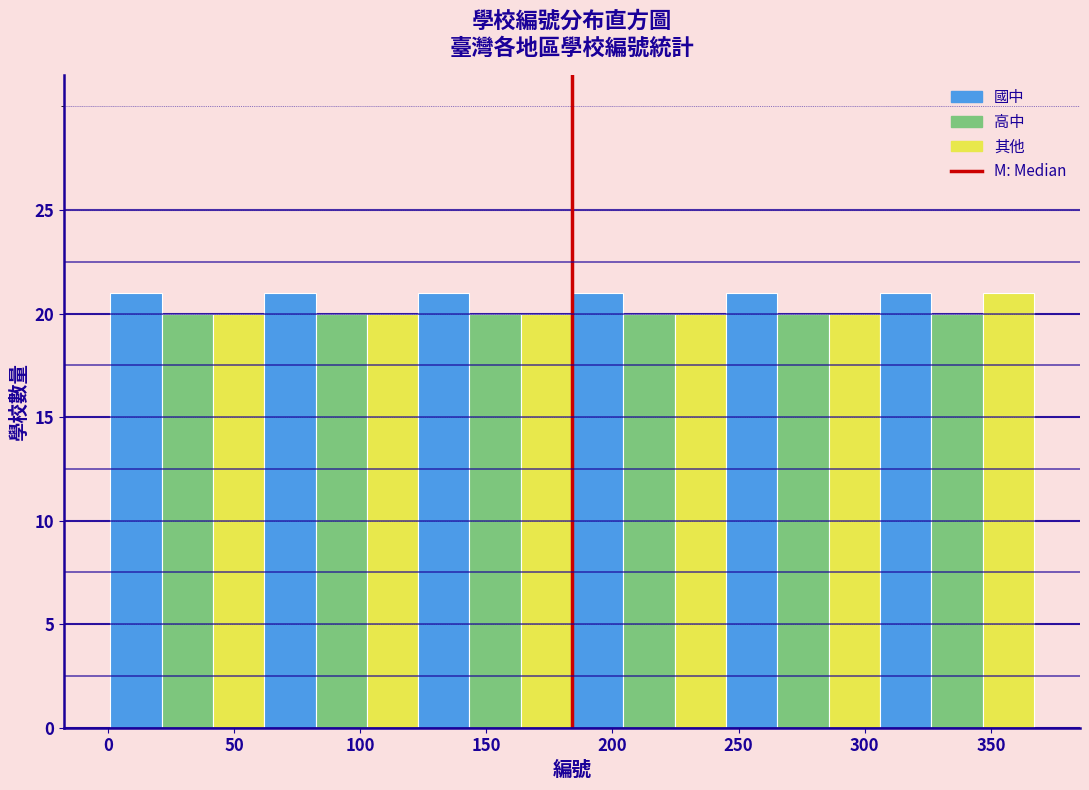

Reading left to right, list every bar in this chart as the range it spans on the x-axis followed by its height. Neither the bar edges nor the heights are printed on the chart, so give them approximately, as read against the axes.

0 to 20: 21
20 to 40: 20
40 to 60: 20
60 to 80: 21
80 to 105: 20
105 to 125: 20
125 to 145: 21
145 to 165: 20
165 to 185: 20
185 to 205: 21
205 to 225: 20
225 to 245: 20
245 to 265: 21
265 to 285: 20
285 to 305: 20
305 to 325: 21
325 to 345: 20
345 to 365: 21